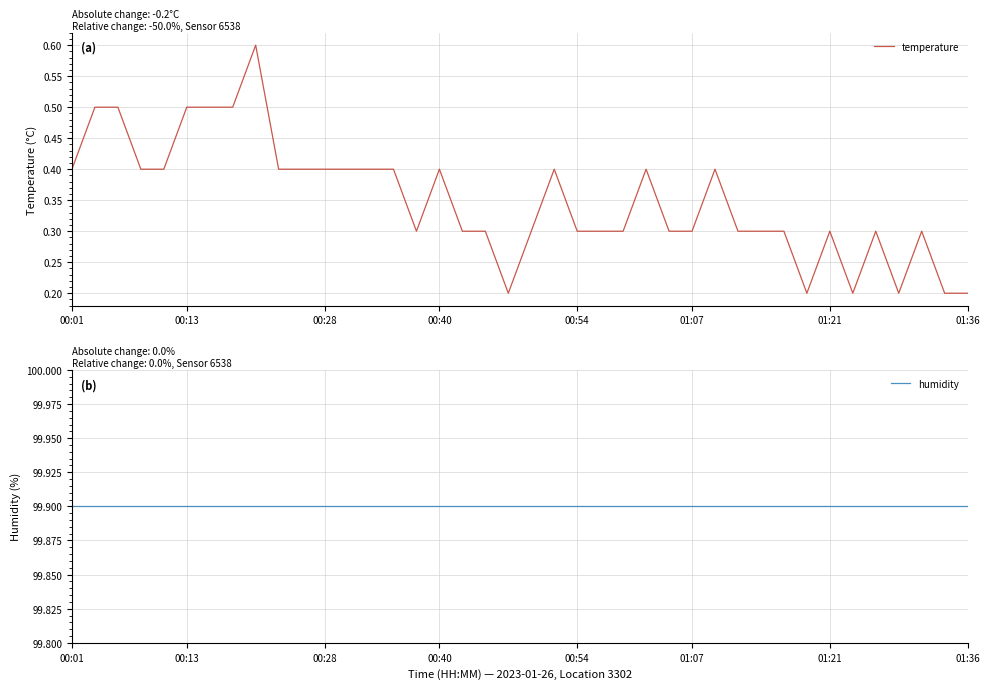

How many lines are shown in the chart?

2